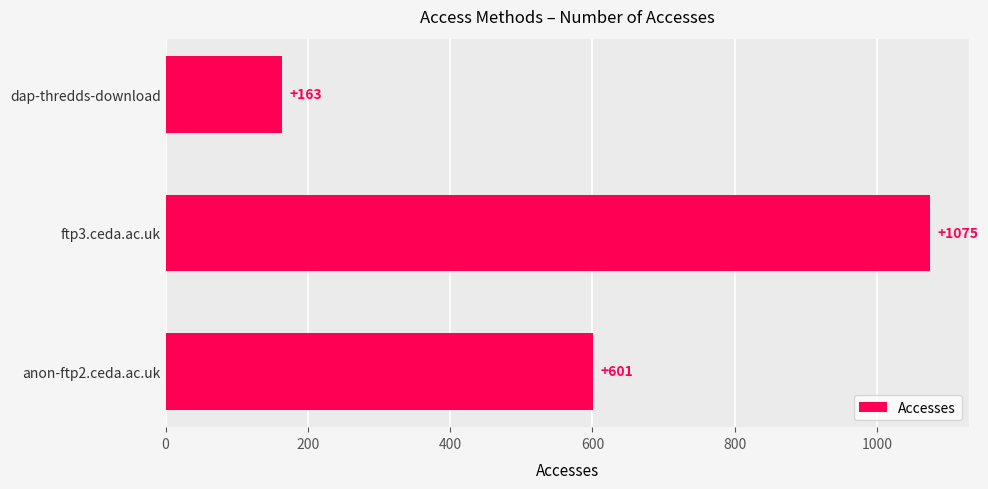

Between dap-thredds-download and ftp3.ceda.ac.uk, which is larger?

ftp3.ceda.ac.uk